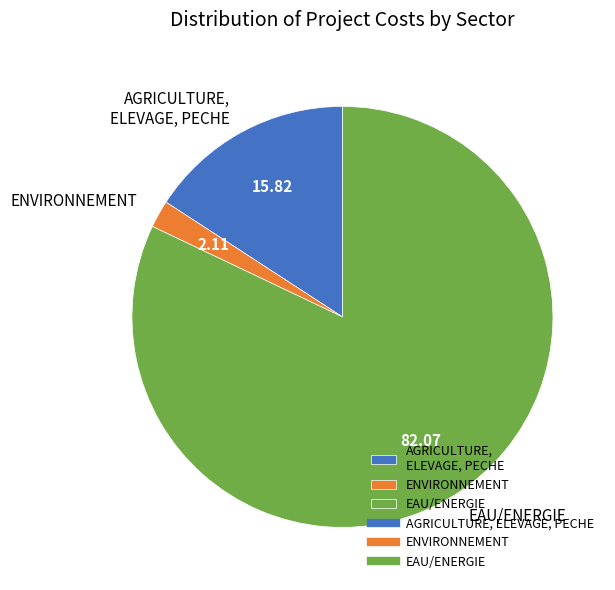

Combined, do ENVIRONNEMENT and AGRICULTURE, ELEVAGE, PECHE account for over 50%?

No